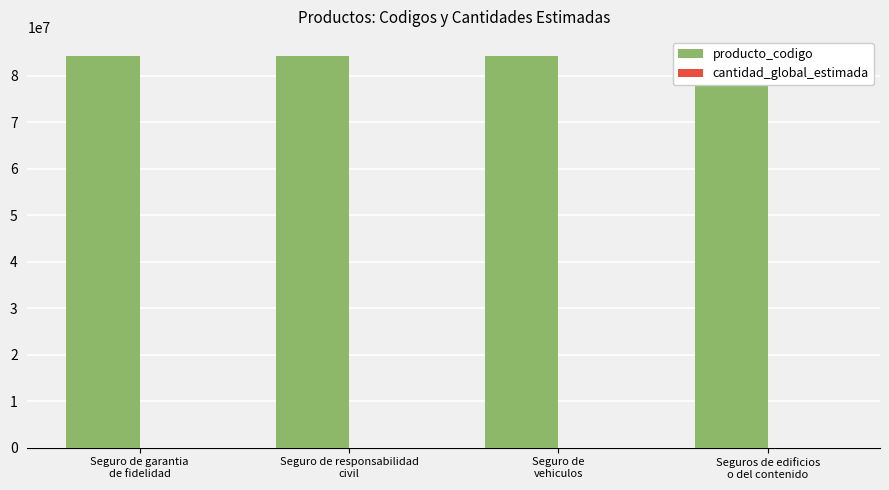

What is the difference between the second highest and minimum values in the producto_codigo series?

13